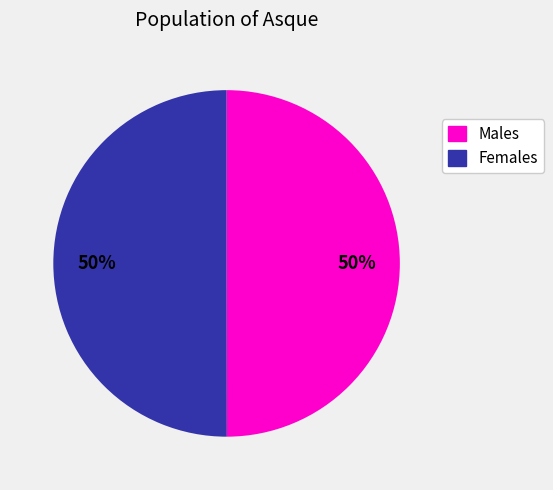

What percentage is the Females slice, to the nearest percent?

50%